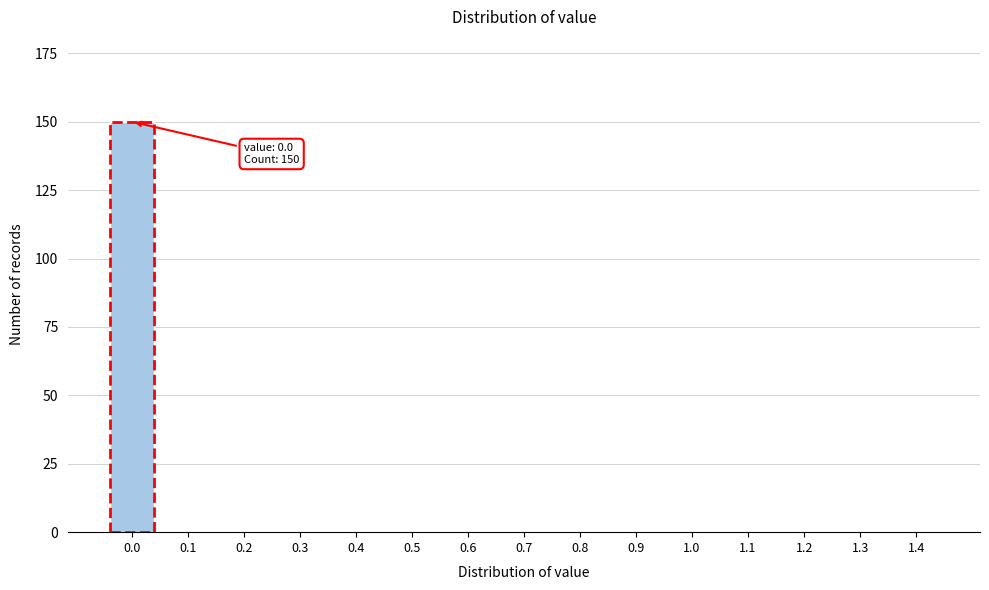

Reading right to left, list all the values displayed in this chart.

1.4=0	1.3=0	1.2=0	1.1=0	1.0=0	0.9=0	0.8=0	0.7=0	0.6=0	0.5=0	0.4=0	0.3=0	0.2=0	0.1=0	0.0=150